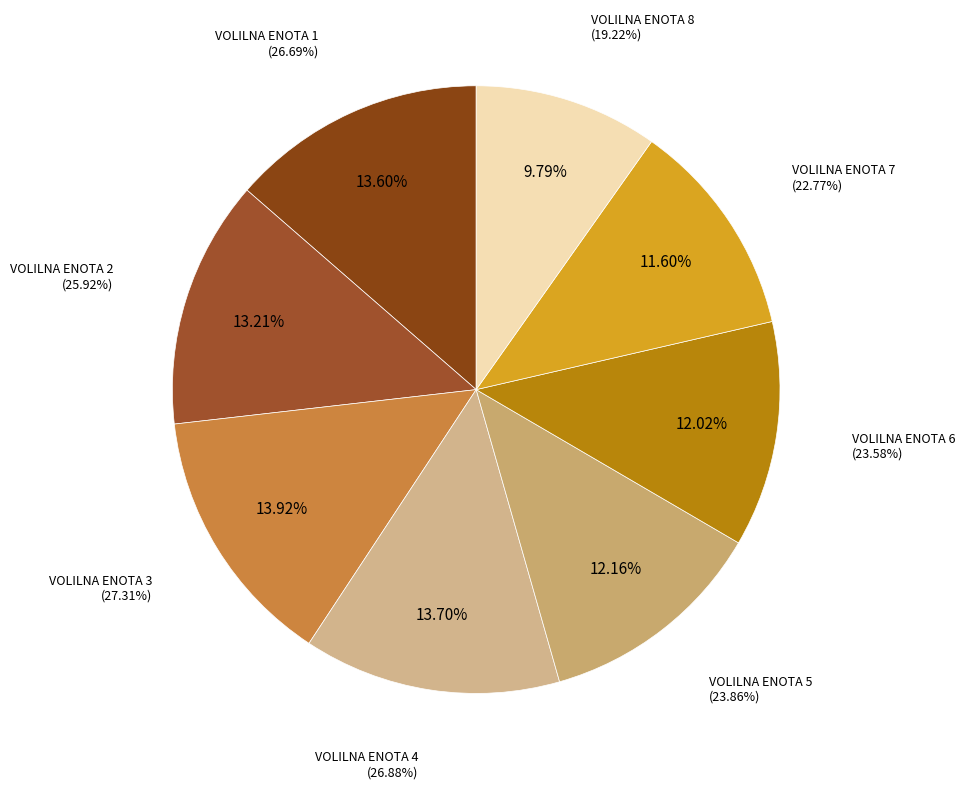

Does VOLILNA ENOTA 6 represent more than half of the total?

No